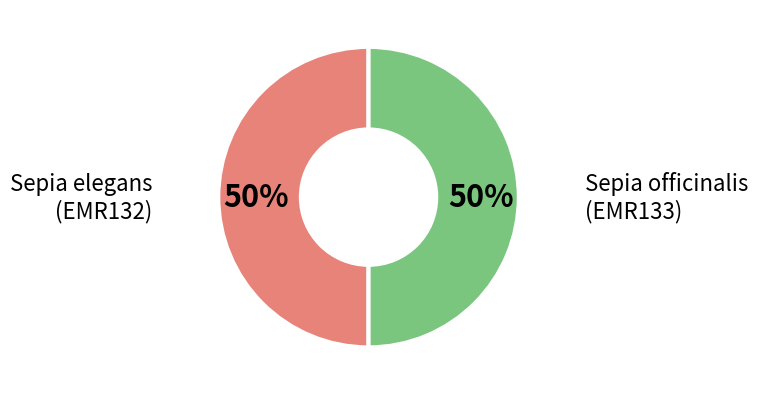

Count the number of slices in the pie.

2